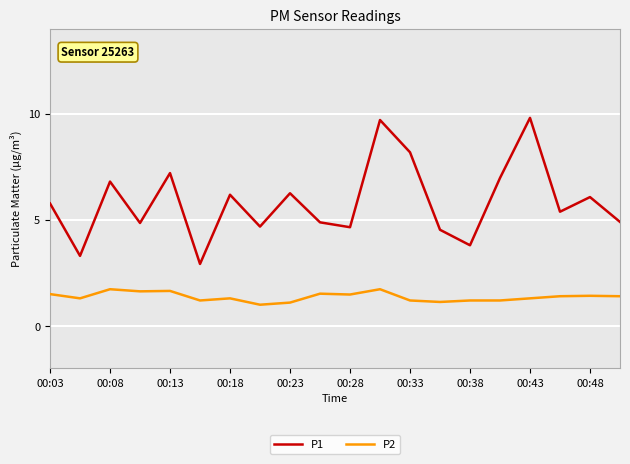

What are all the series names shown in the legend?

P1, P2